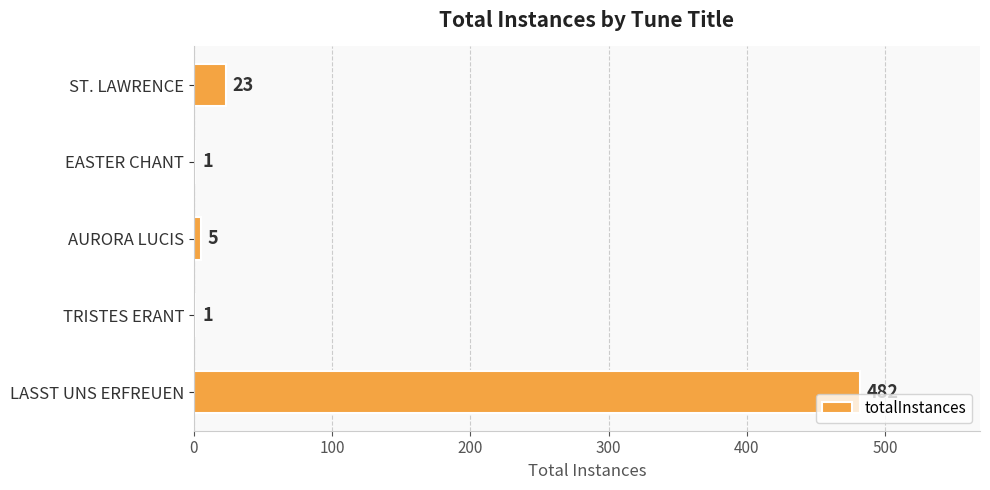

Count the number of categories in the chart.

5